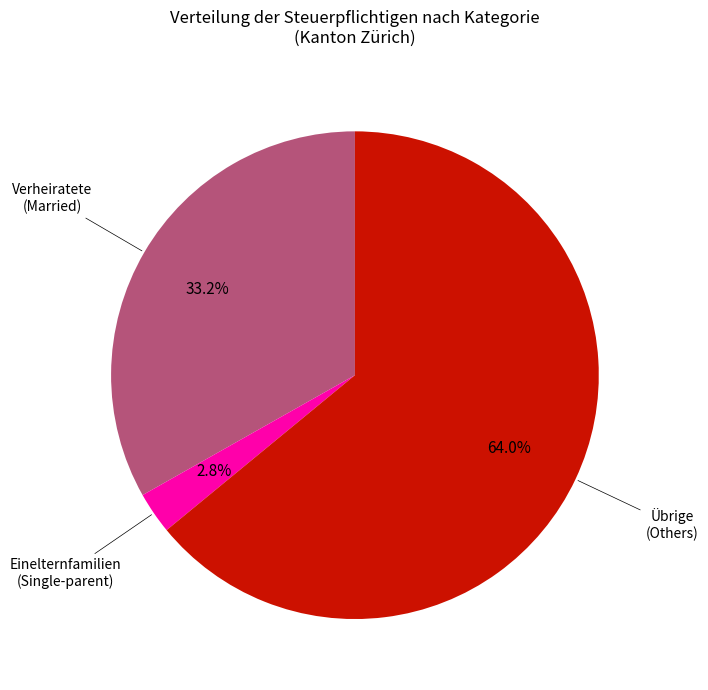

Is there any slice that represents more than half of the pie?

Yes